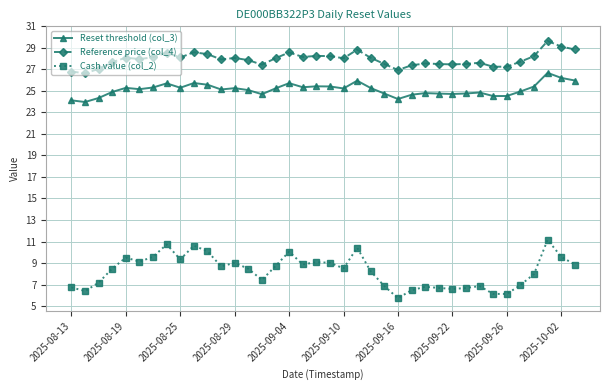

What is the minimum value for Cash value (col_2)?

5.7